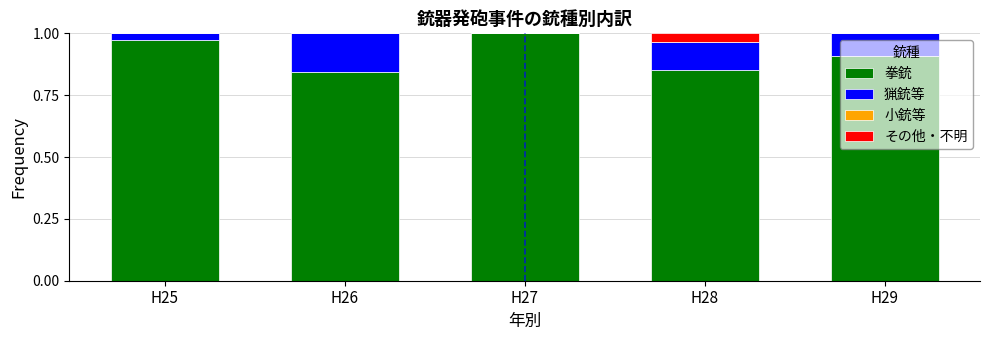

Which category has the highest value in the 拳銃 series?

H27